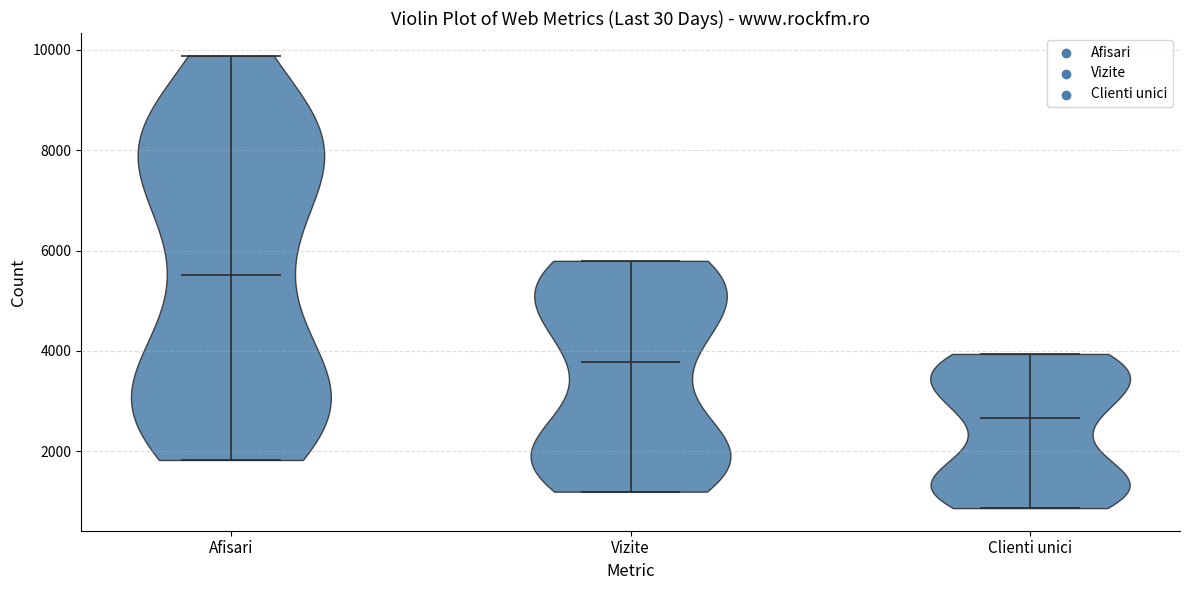

Where does the median line of the violin for Clienti unici sit on the y-axis? The values are not printed on the chart, so give them approximately, as read against the axis.

2600